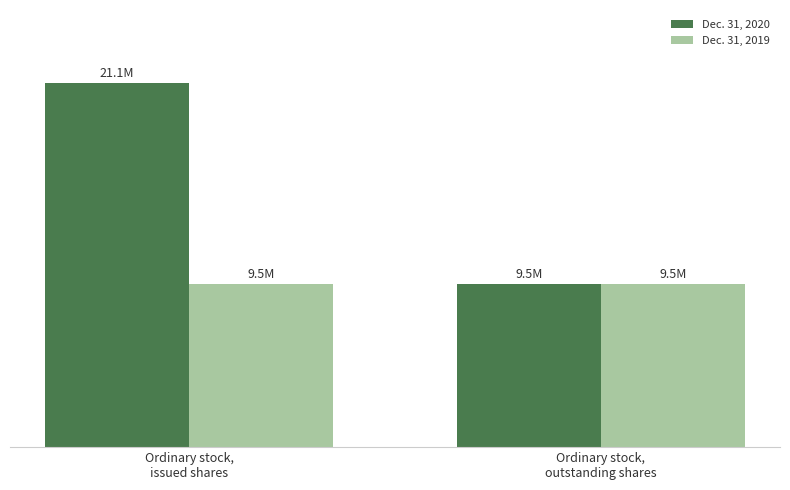

What are all the series names shown in the legend?

Dec. 31, 2020, Dec. 31, 2019